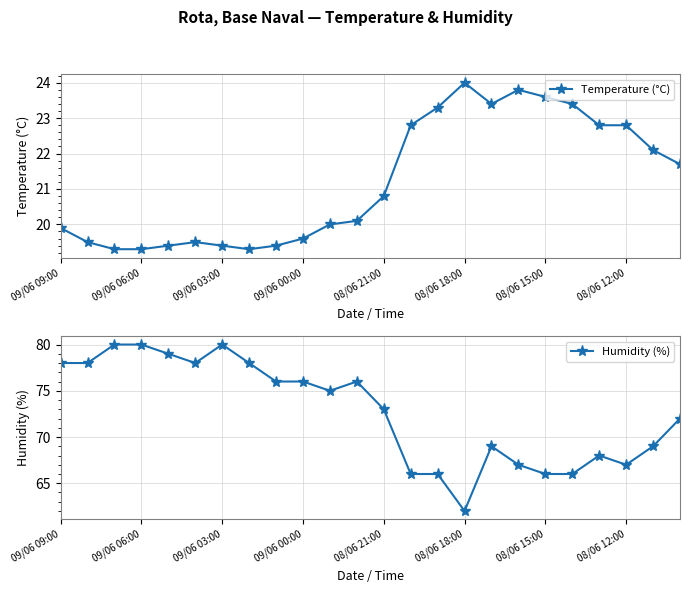

True or false: Temperature (°C) has more than 1 interior local peaks.

True